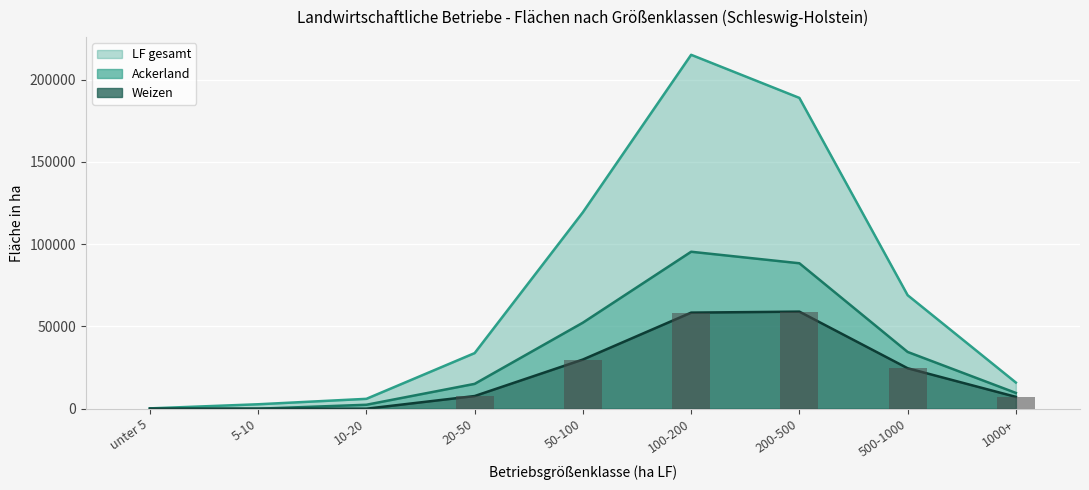

Count the number of data series in this chart.

3